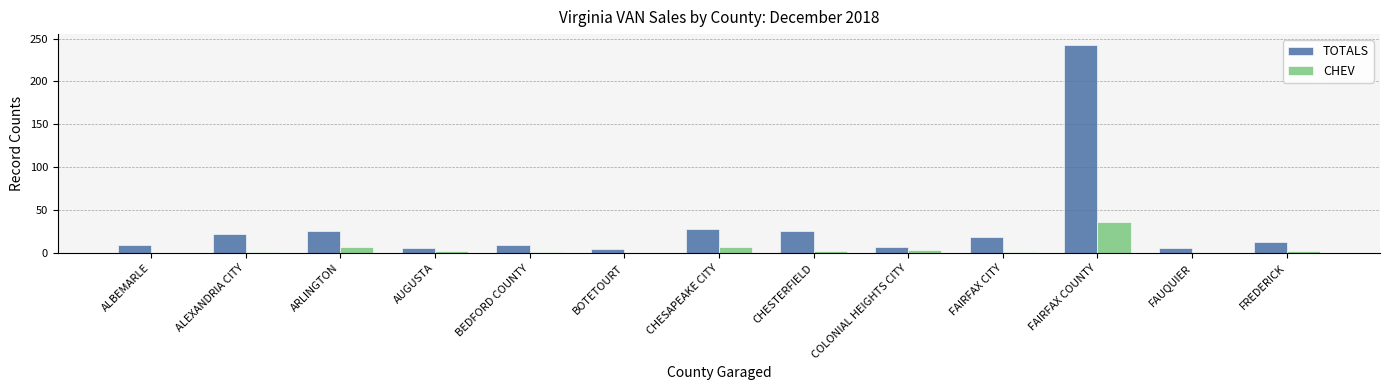

How many series are shown in this chart?

2